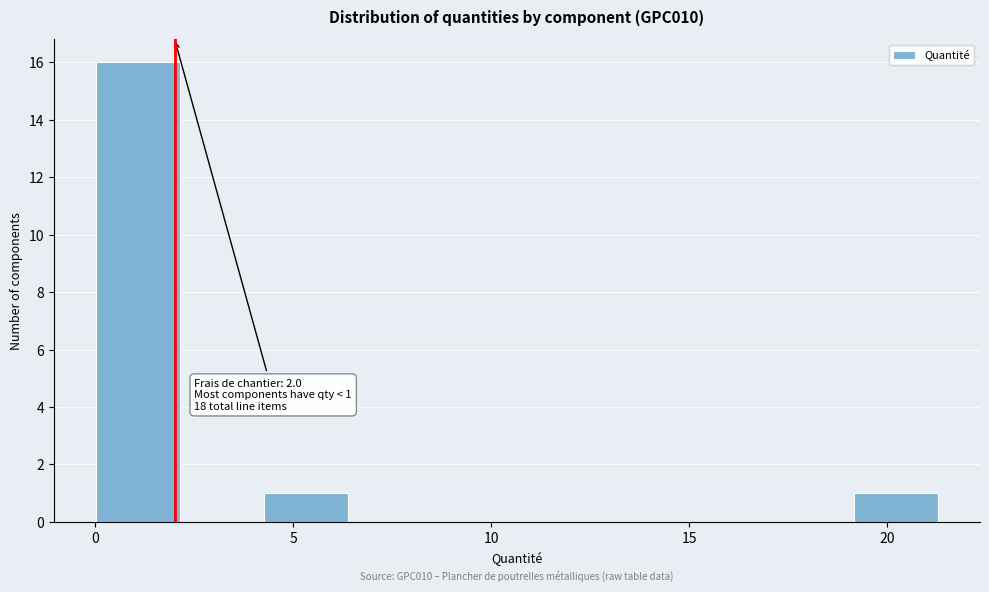

Over which range of the x-axis is the bar tallest?

0.0 to 2.0